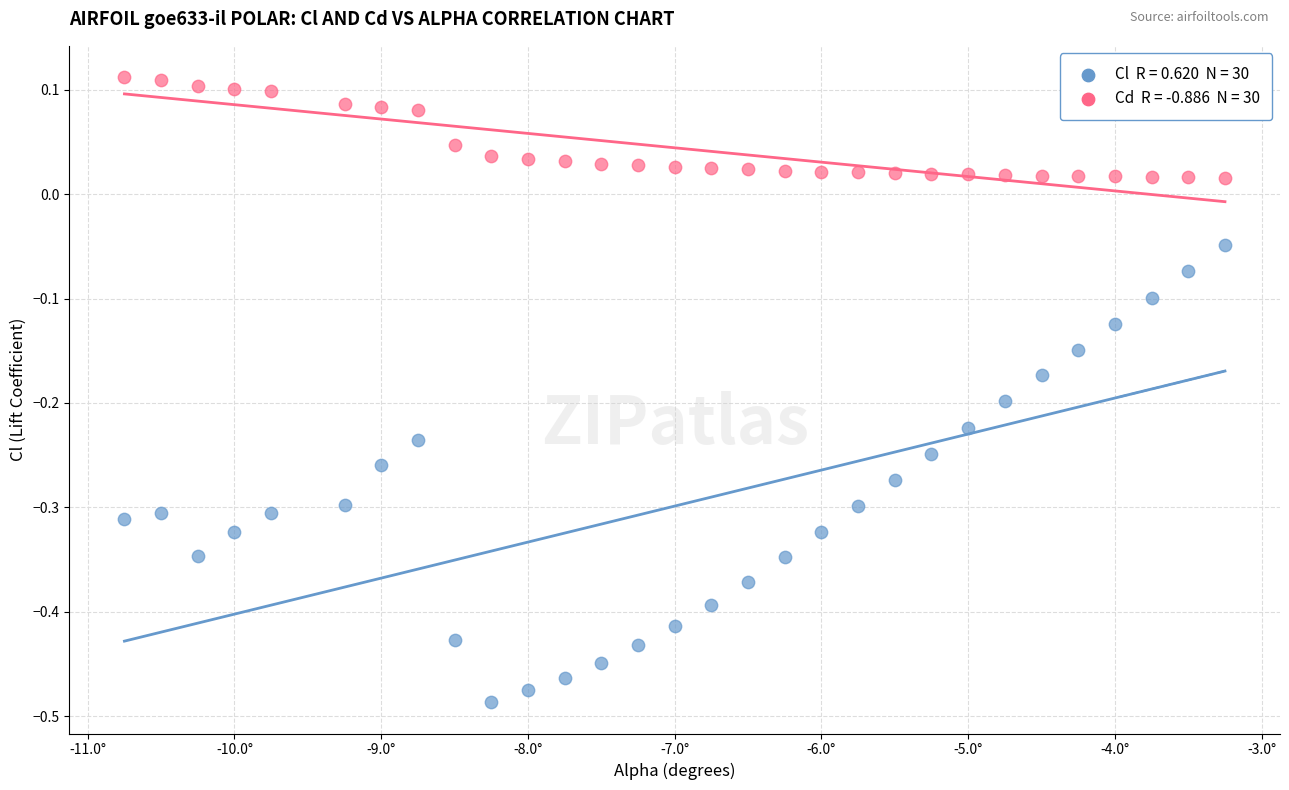

Across all data points, what is the range of Y values (max minus min)?

0.6